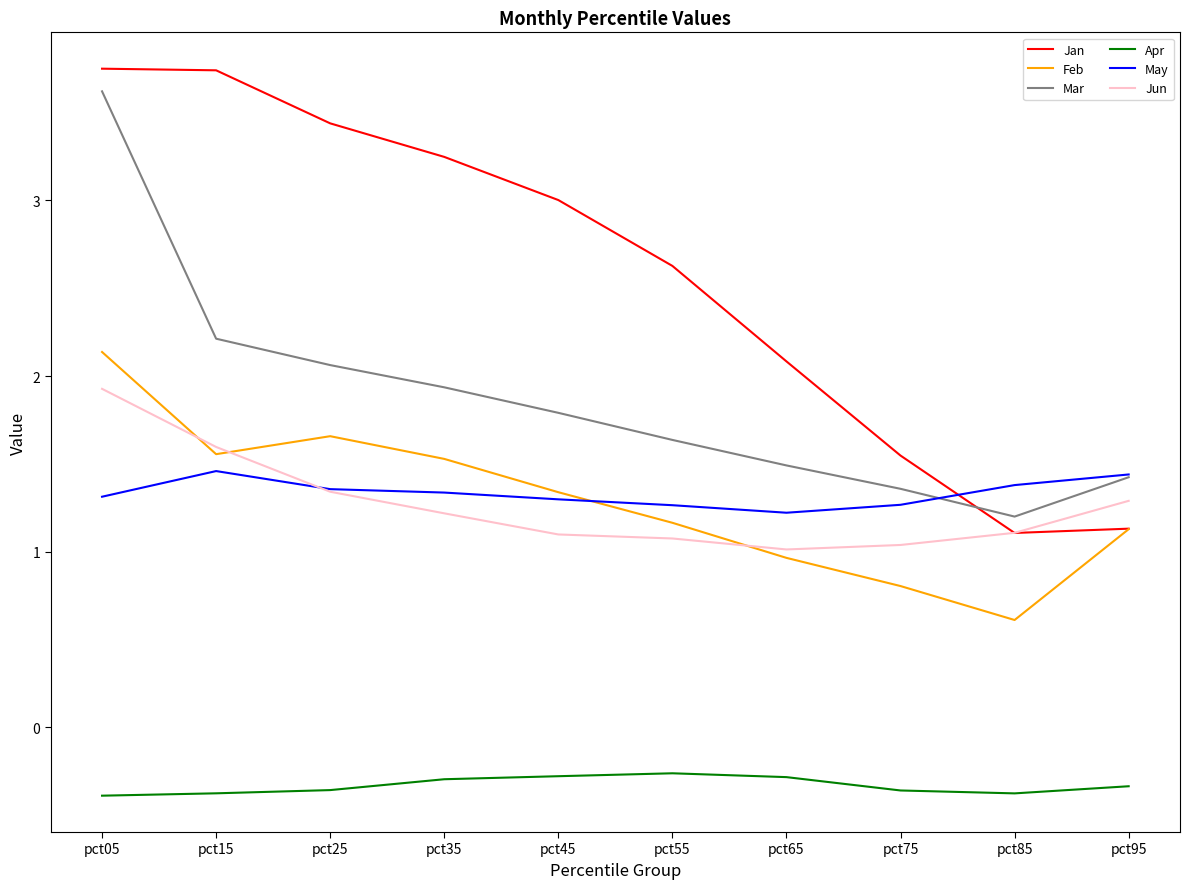

Which series ends up on top after the final intersection of May and Jan?

May